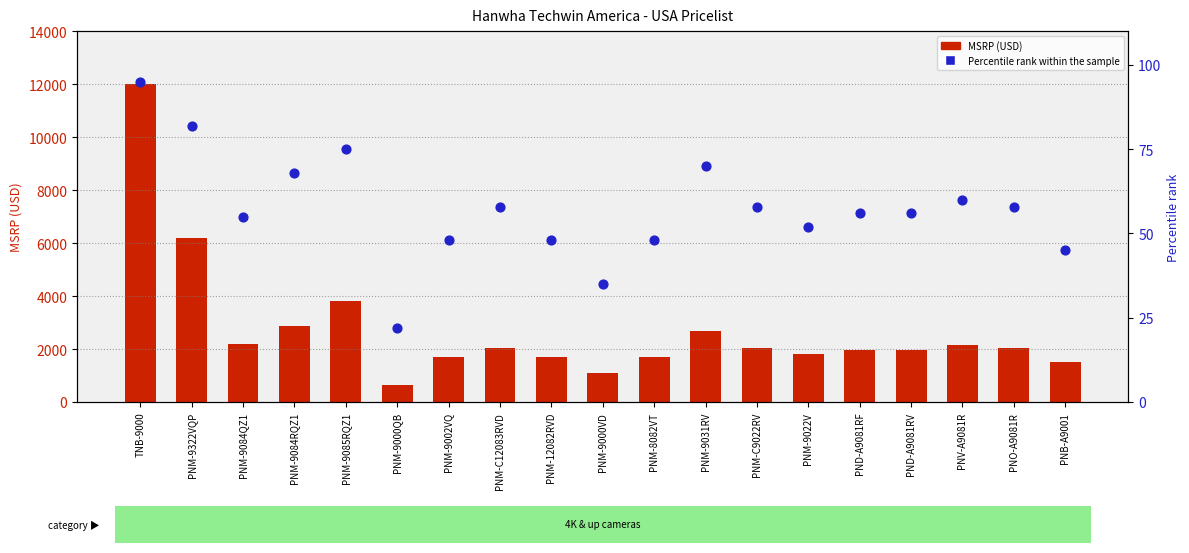

Which series contains the lowest Y value?

Percentile rank within the sample